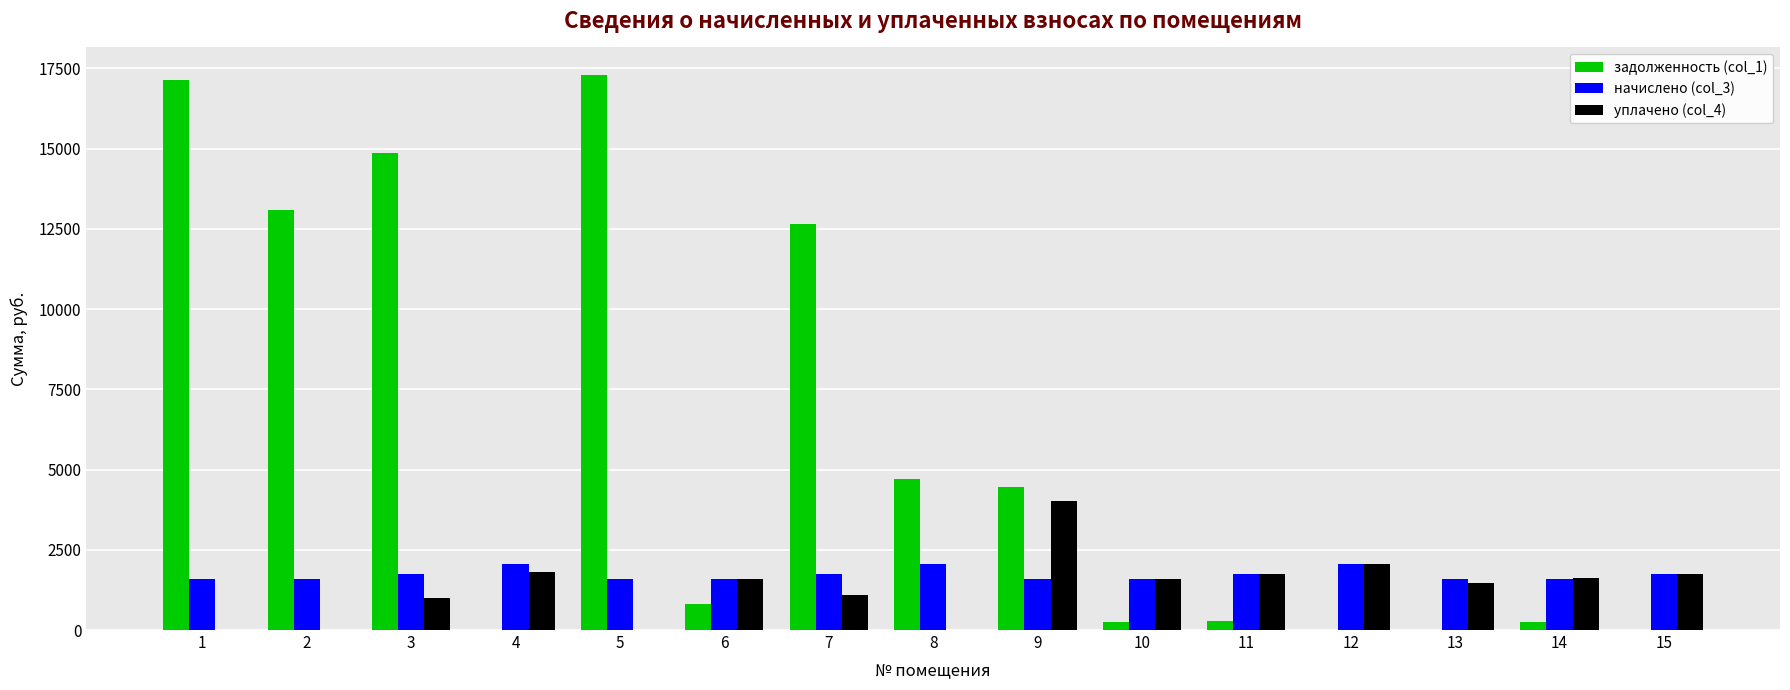

Which series has the largest total across all categories?

задолженность (col_1)